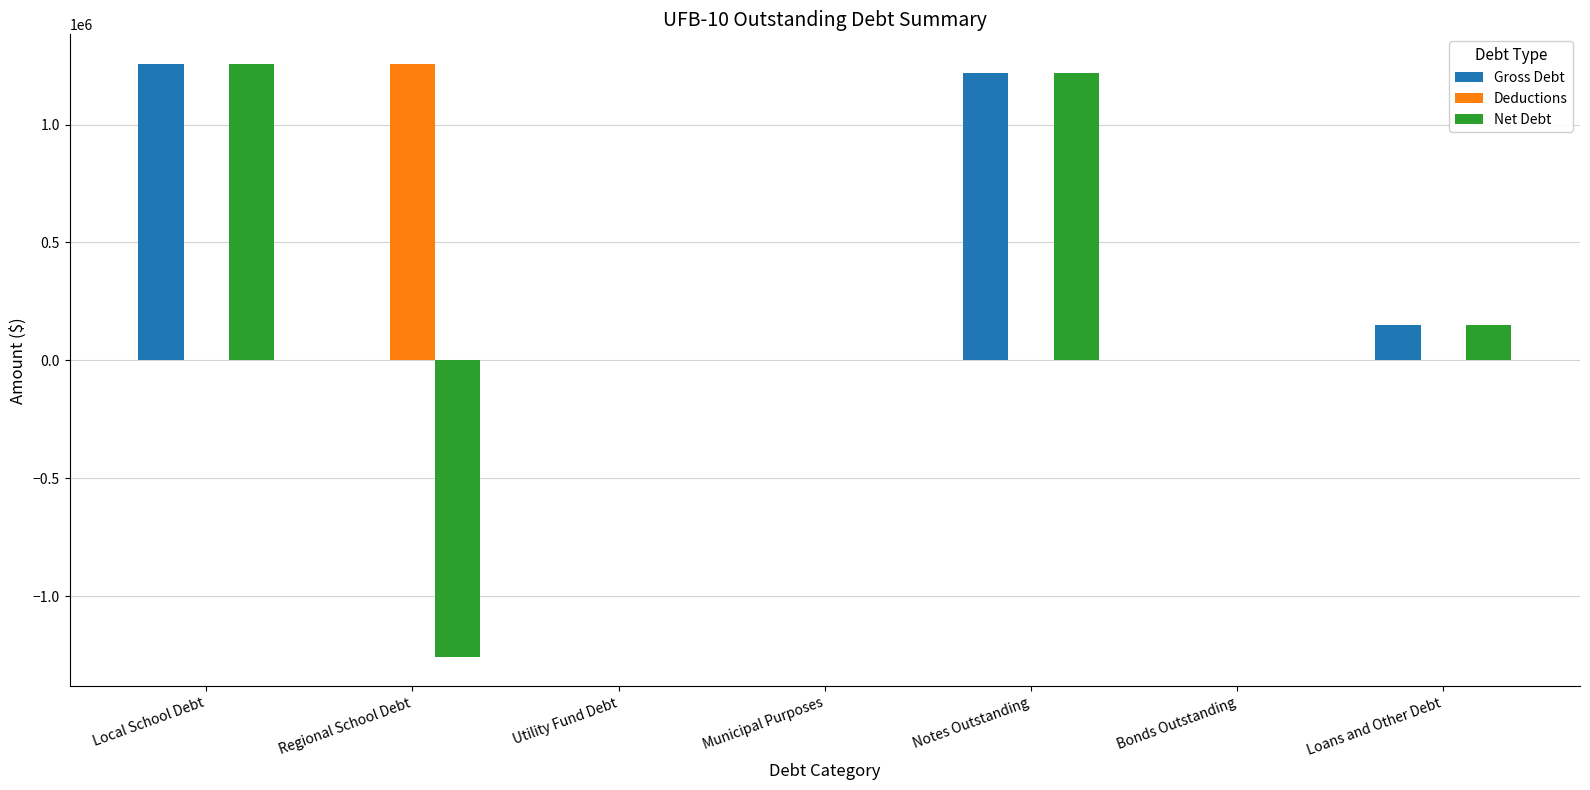

Reading right to left, what are all the values shown in this chart?

Gross Debt: 149716.3	0.0	1220000.0	0.0	0.0	0.0	1256816.2
Deductions: 0.0	0.0	0.0	0.0	0.0	1256816.2	0.0
Net Debt: 149716.3	0.0	1220000.0	0.0	0.0	-1256816.2	1256816.2